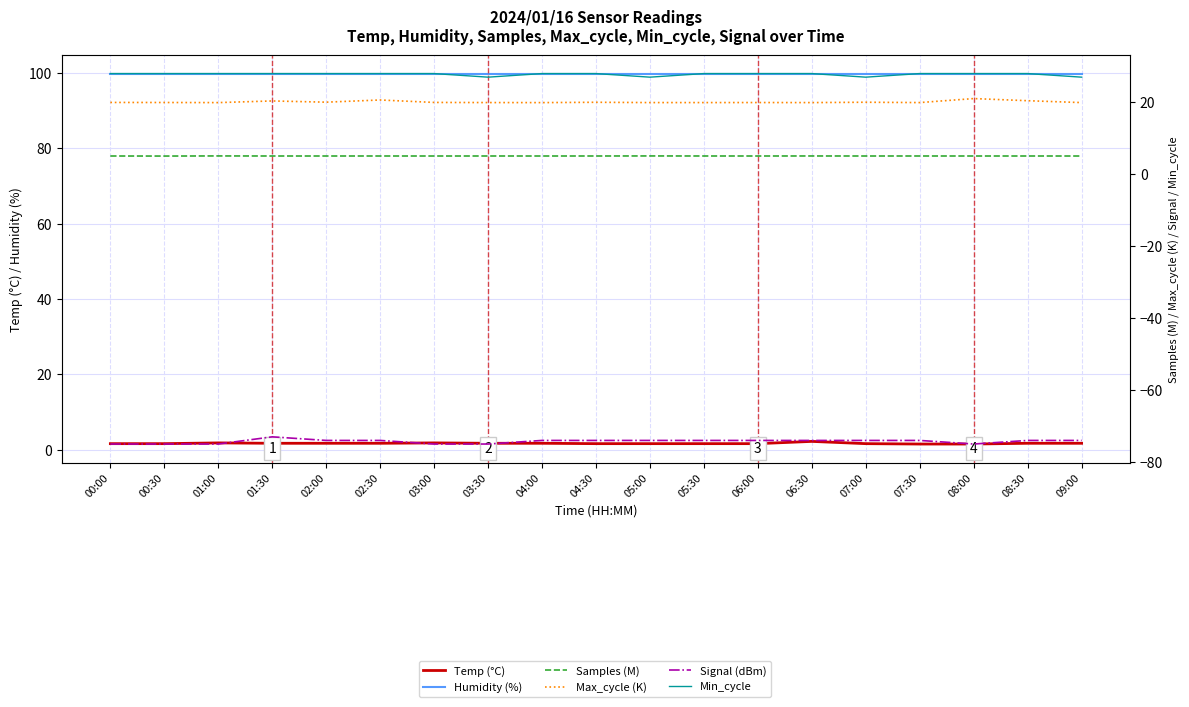

What is the smallest value displayed?

-75.0